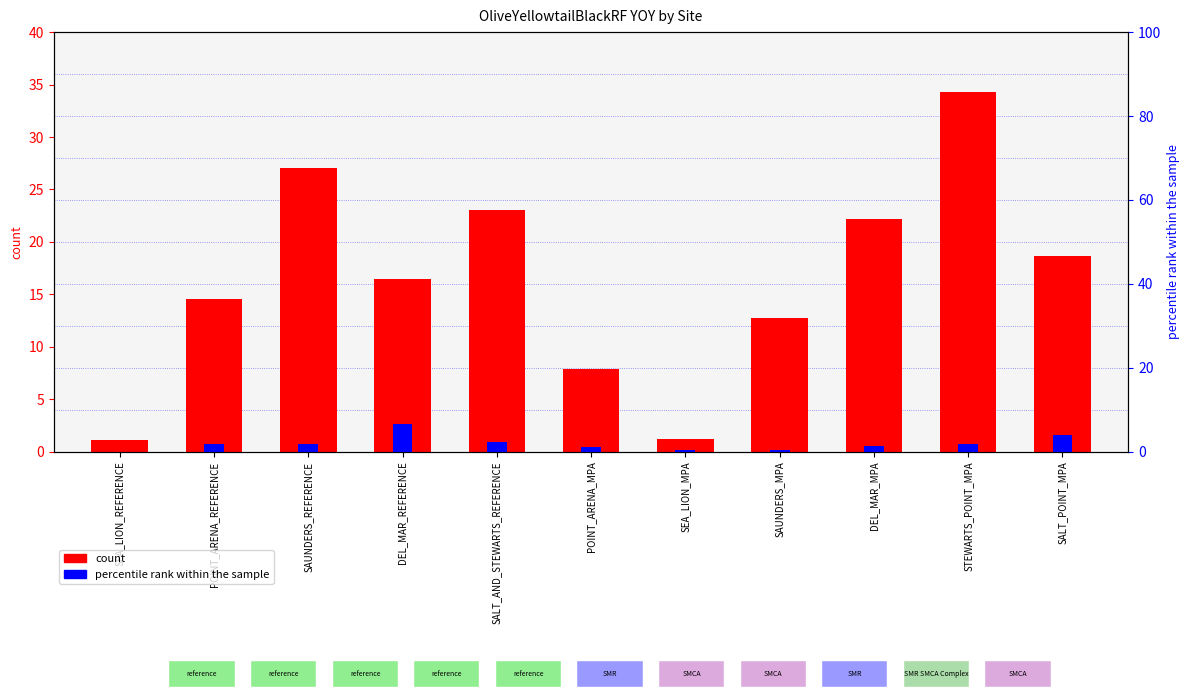

Where is YOY_2010 (count) nearest to the value 17?

DEL_MAR_REFERENCE